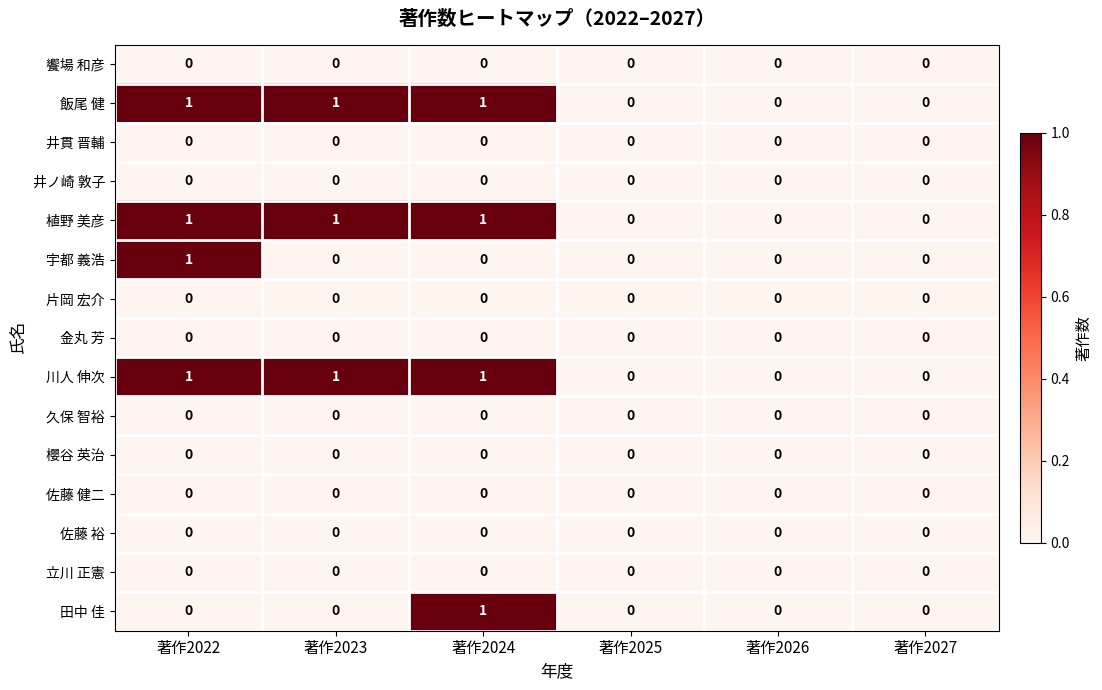

How many 川人 伸次 values are between 0 and 1?

6